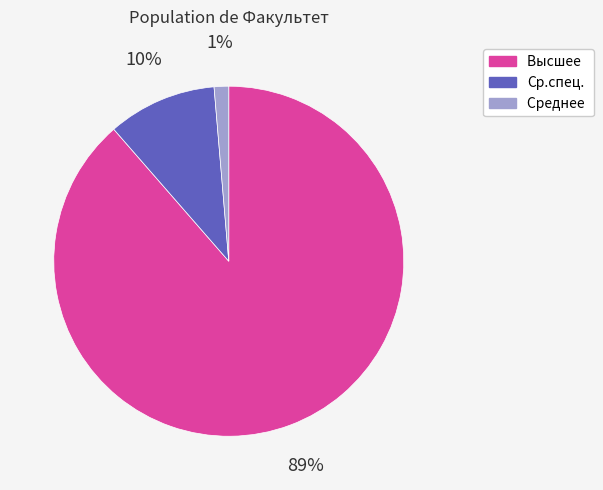

Which has a higher value, Среднее or Высшее?

Высшее